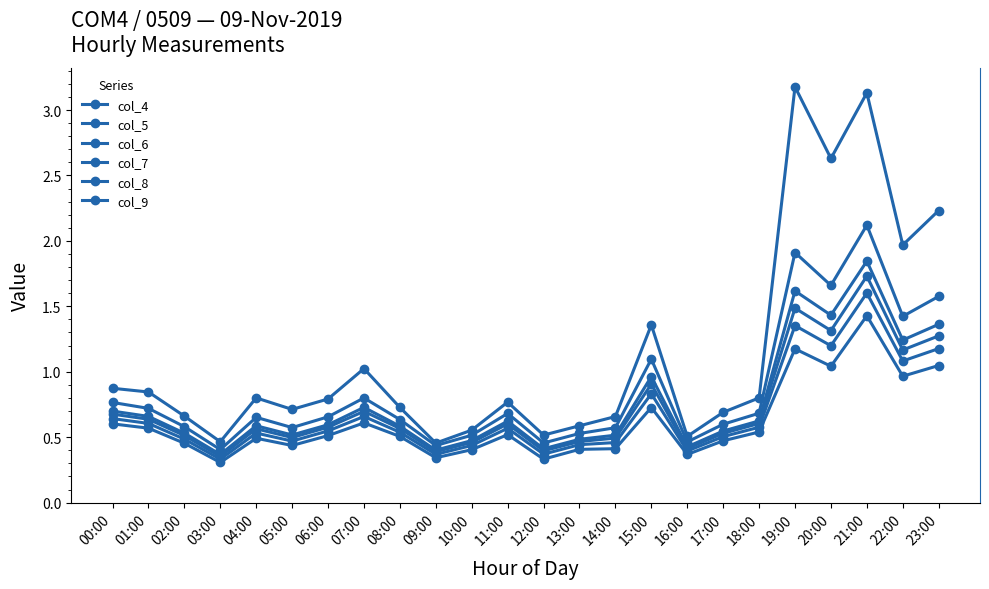

What is the lowest value of the col_4 series?

0.5